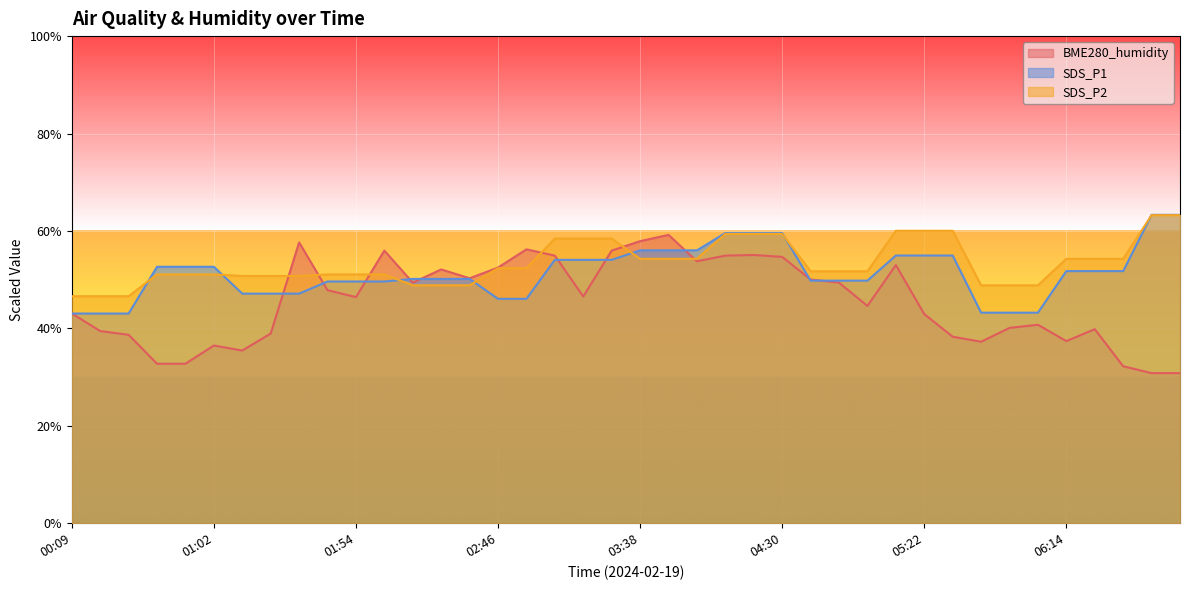

How many interior local valleys does the BME280_humidity series have?

9